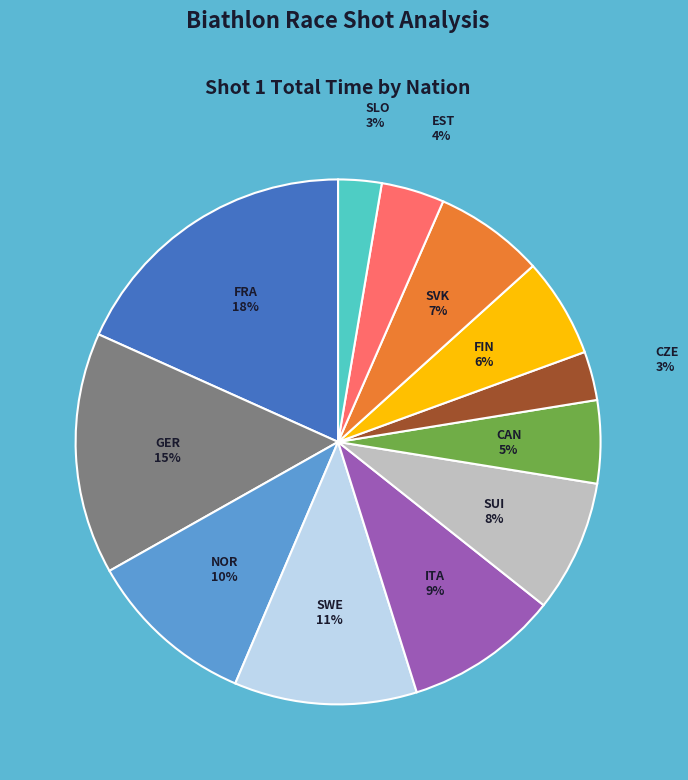

Is there any slice that represents more than half of the pie?

No